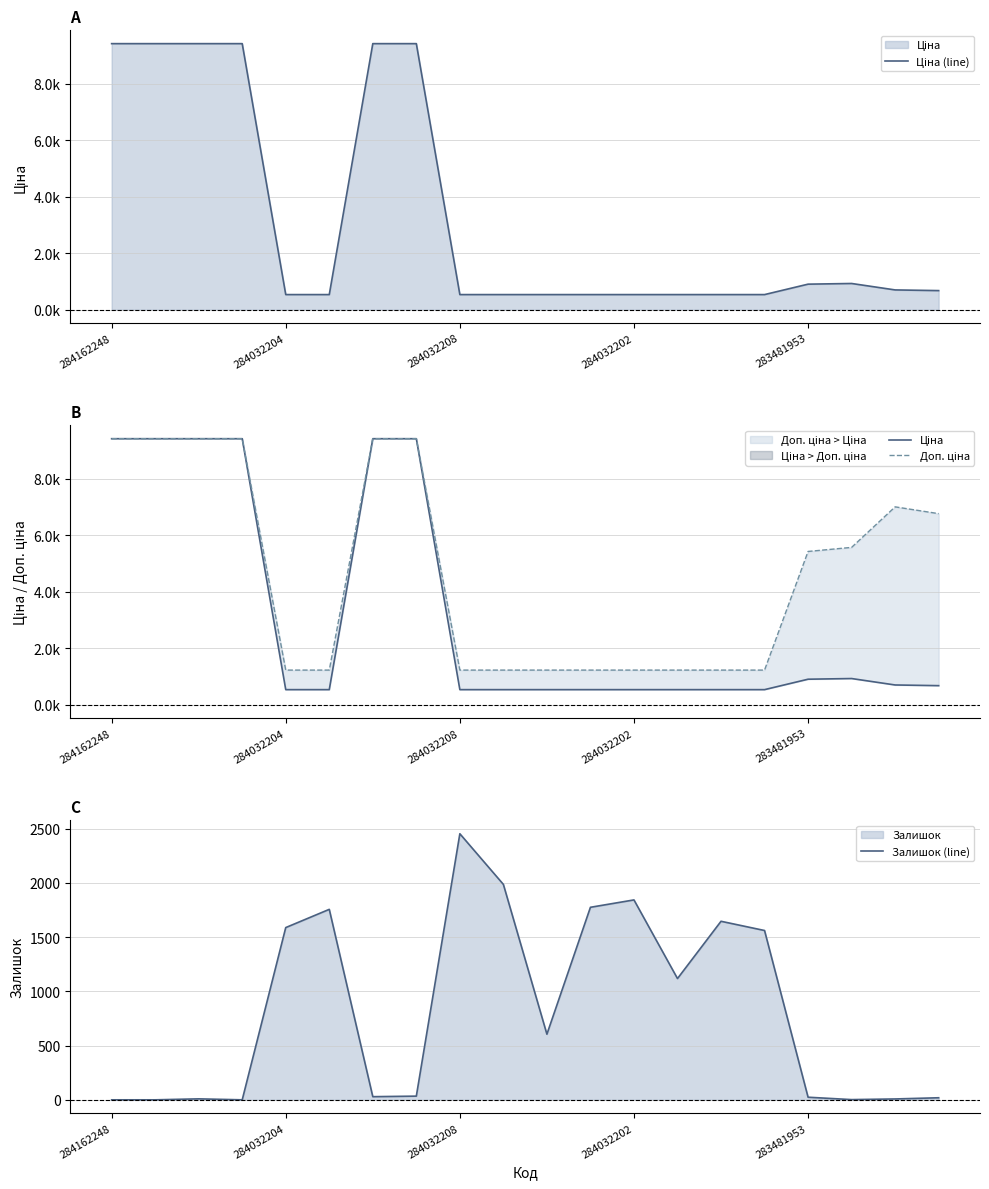

How many lines are shown in the chart?

4